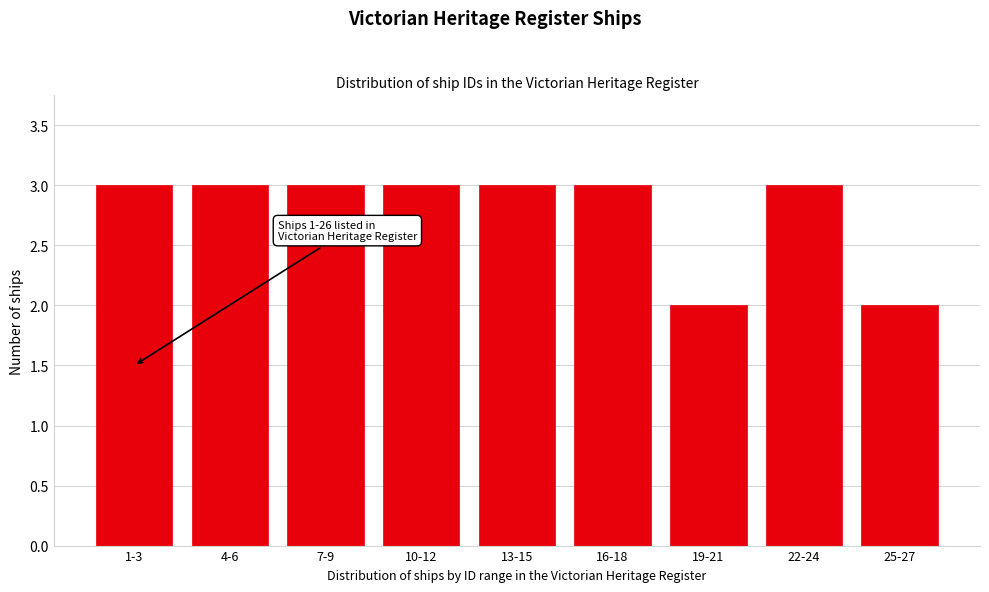

Reading left to right, list all the values displayed in this chart.

1-3=3	4-6=3	7-9=3	10-12=3	13-15=3	16-18=3	19-21=2	22-24=3	25-27=2